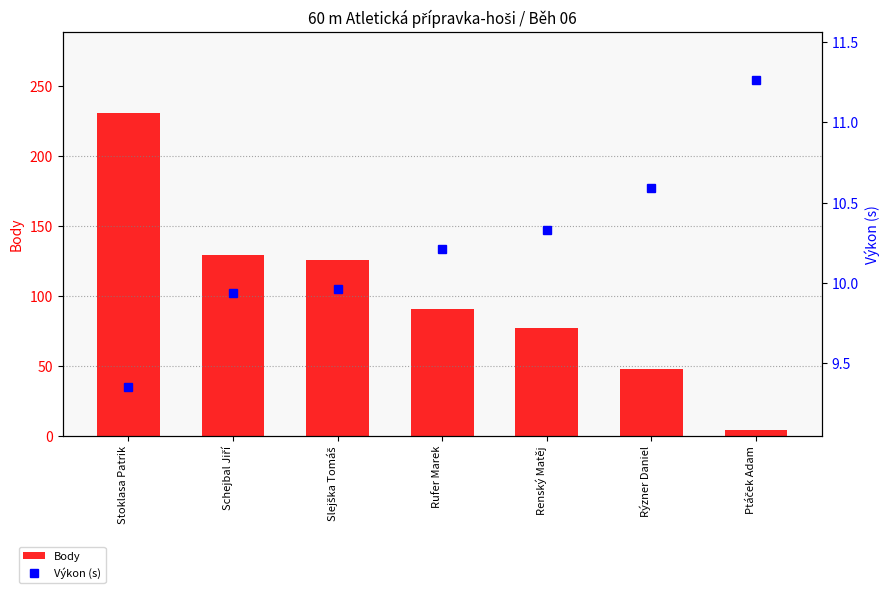

What is the difference between the Výkon (s) values at Stoklasa Patrik and Ptáček Adam?

1.9